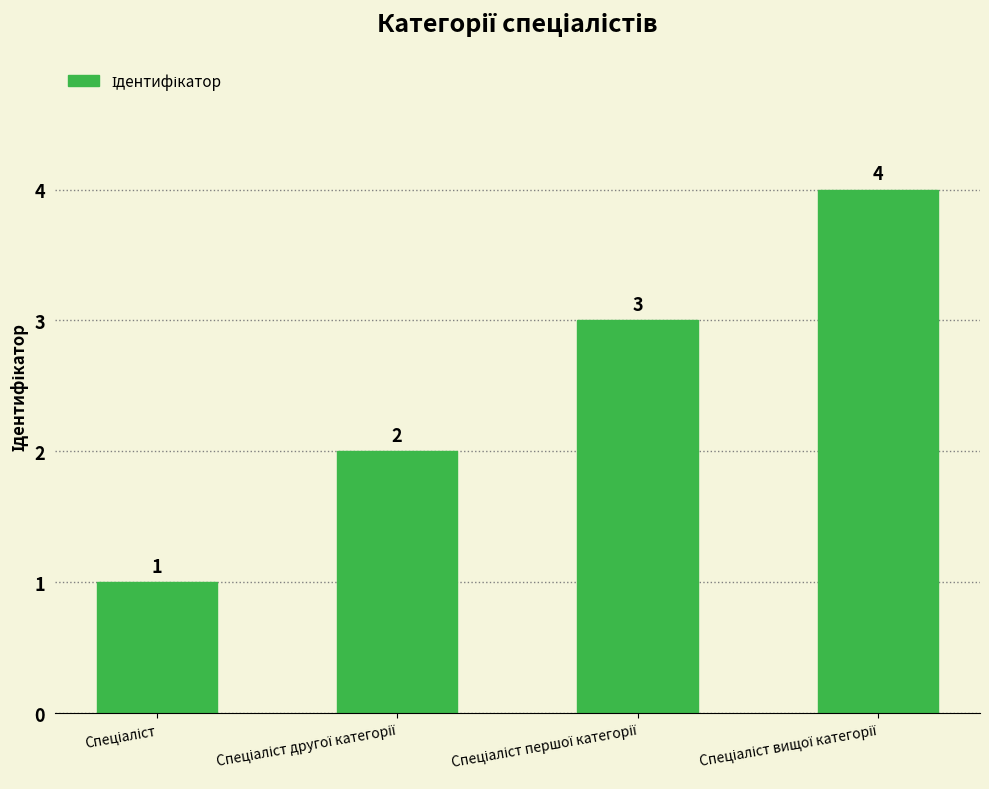

Count the values in the range 2 to 4.

3